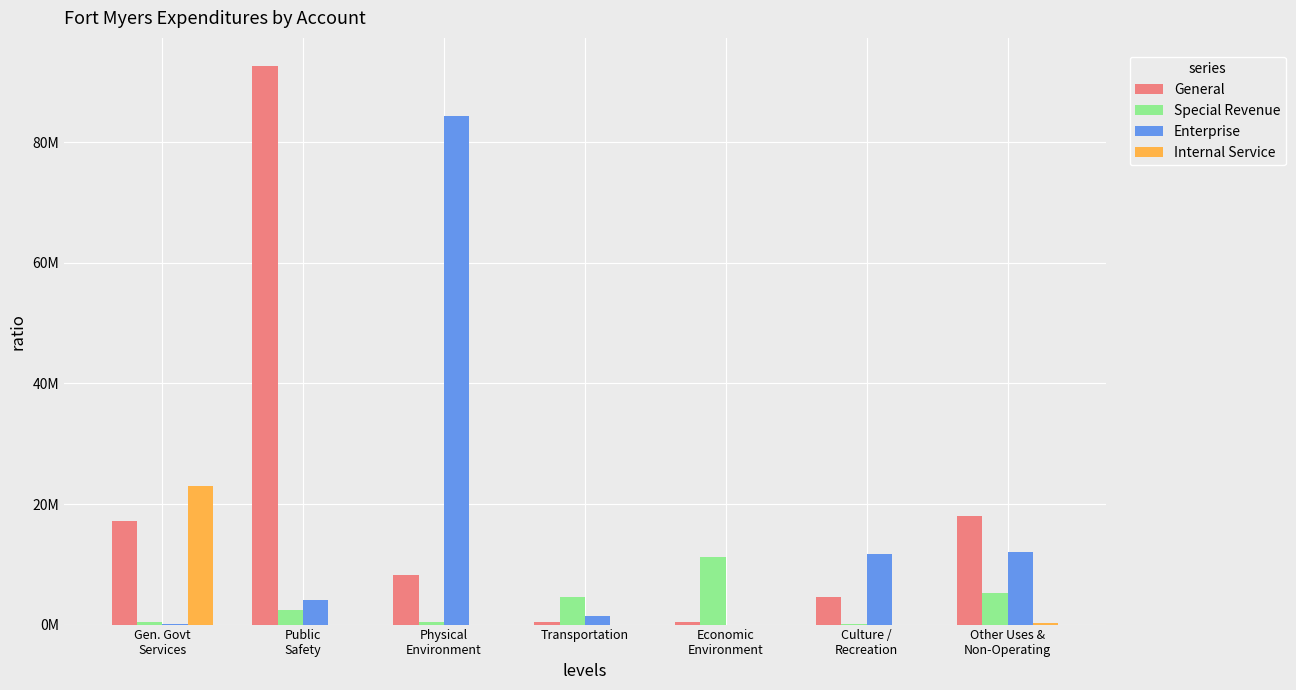

At which label does Special Revenue first exceed 2427858?

Transportation